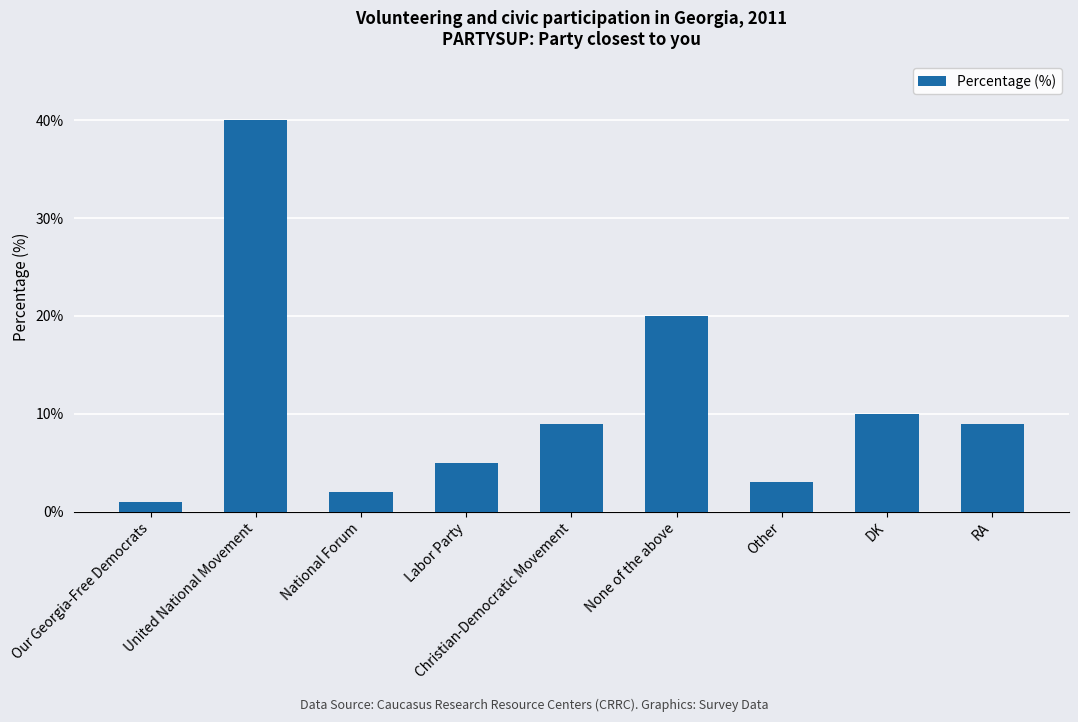

Which has a higher value, RA or Our Georgia-Free Democrats?

RA